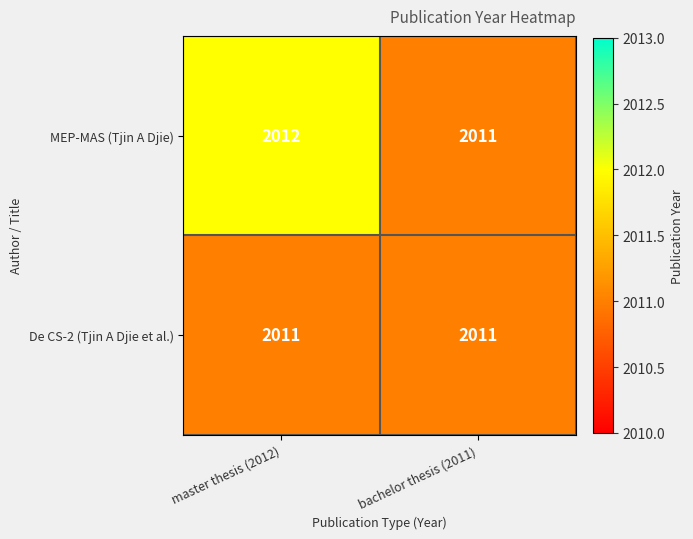

What is the average value of the De CS-2 (Tjin A Djie et al.) series?

2011